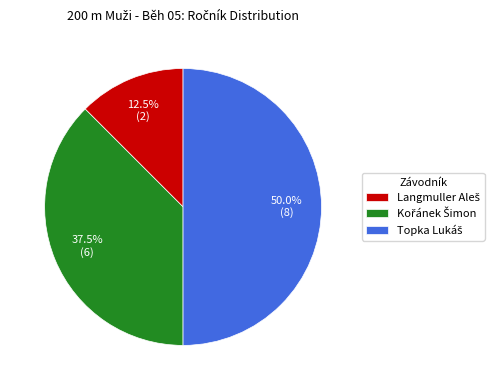

Combined, do Topka Lukáš and Langmuller Aleš account for over 50%?

Yes